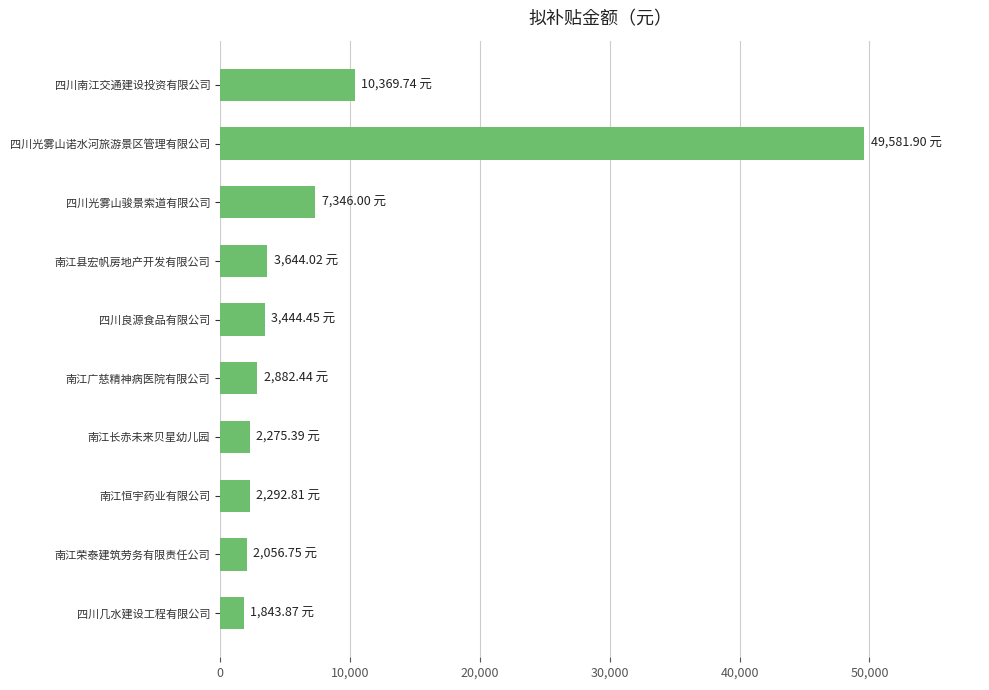

Which category has the highest value across all series?

四川光雾山诺水河旅游景区管理有限公司